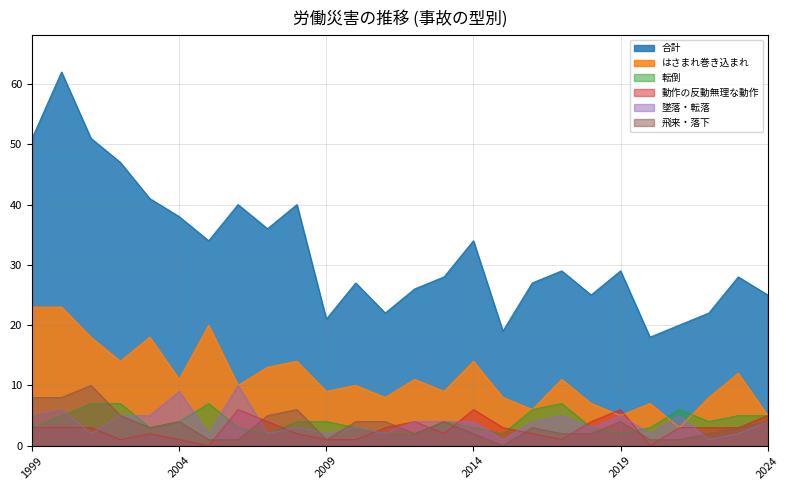

Is it true that 墜落・転落 equals 4 at 2013?

True